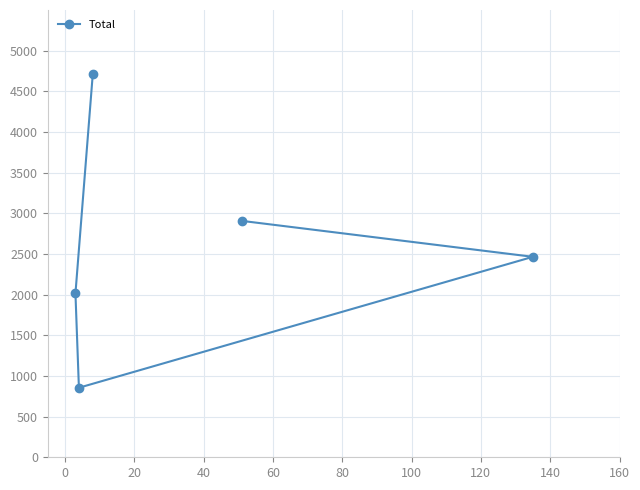

Count the values in the range 2015 to 2907.

3